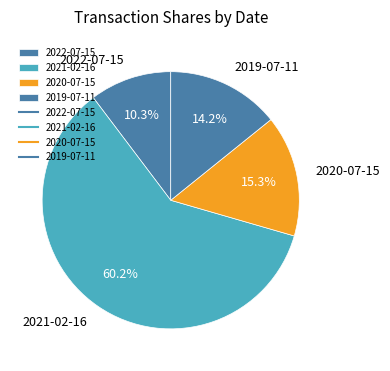

Rank the categories by value from lowest to highest.

2022-07-15, 2019-07-11, 2020-07-15, 2021-02-16